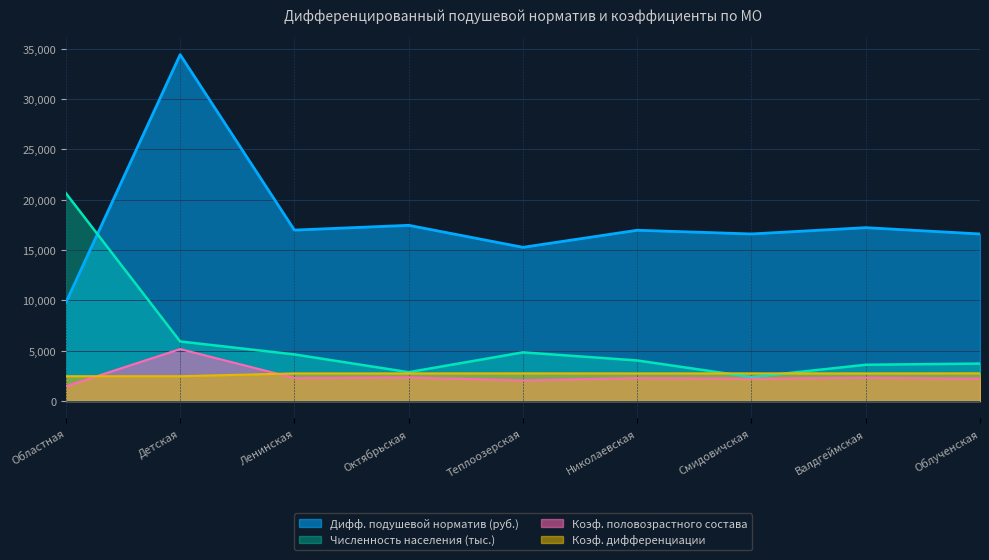

Reading right to left, transcribe all the data shown in this chart.

Численность населения (тыс.): 3722.1	3604.5	2382.4	4031.4	4837.6	2866.8	4631.6	5919.2	20645.5
Коэф. половозрастного состава: 2230.8	2321.1	2234.9	2286.5	2054.3	2352.5	2288.4	5161.4	1468.2
Коэф. дифференциации: 2752.7	2745.3	2747.8	2745.3	2750.3	2745.3	2745.3	2466.6	2466.6
Дифф. подушевой норматив (руб.): 16597.3	17222.6	16597.6	16965.5	15270.4	17455.7	16980.1	34409.2	9788.2